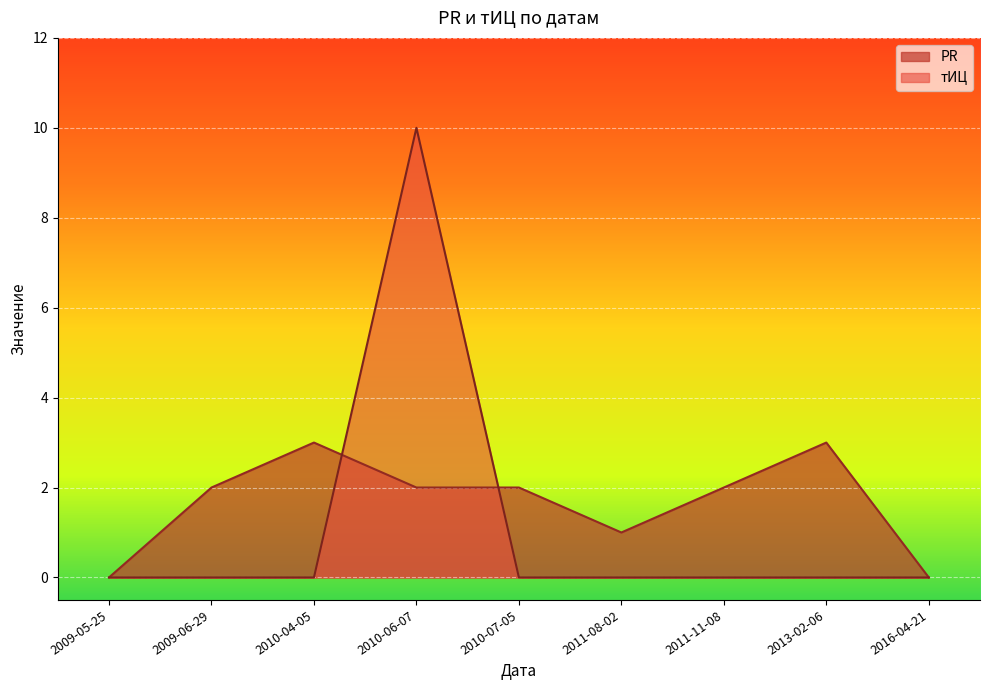

Where is PR nearest to the value 1?

2011-08-02